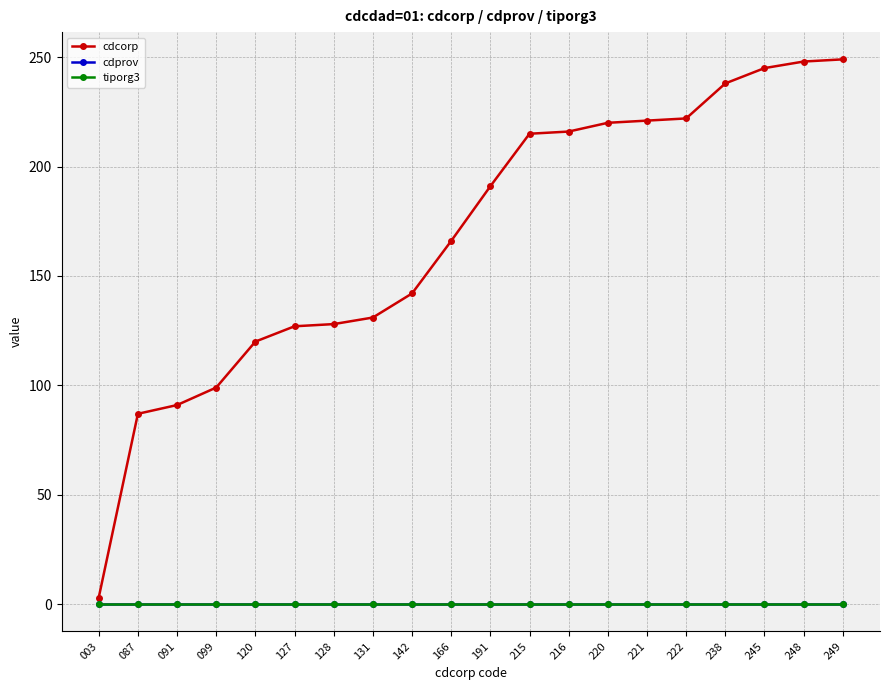

Is this an area chart (filled region under the line)?

No